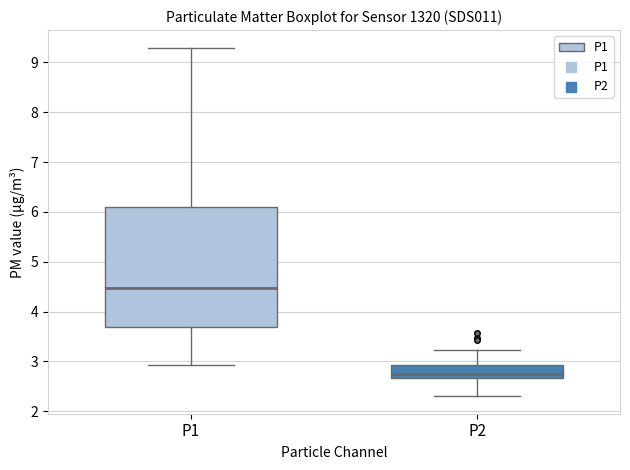

Which box has the highest median line?

P1